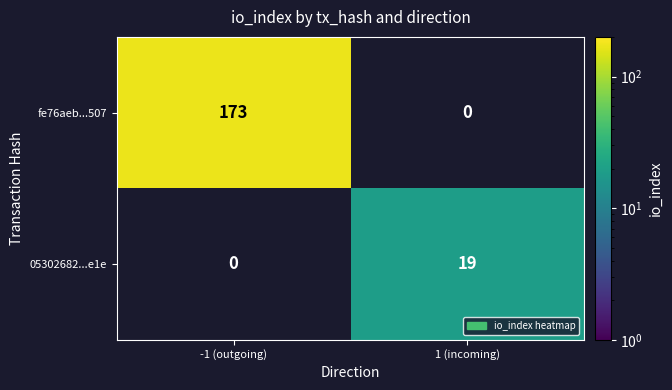

The value of 05302682...e1e at 1 (incoming) is 19. True or false?

True